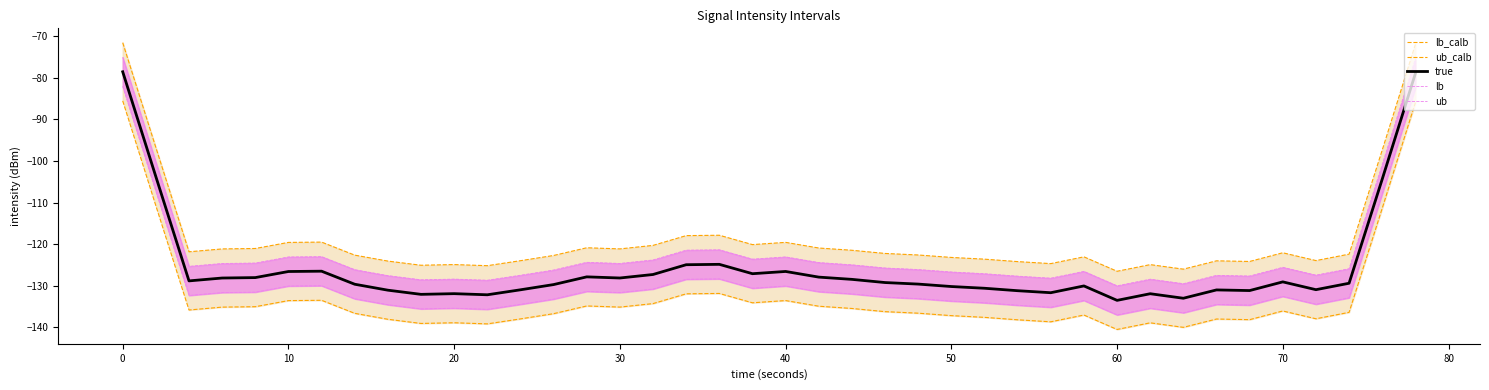

What are all the series names shown in the legend?

lb_calb, ub_calb, lb, ub, true